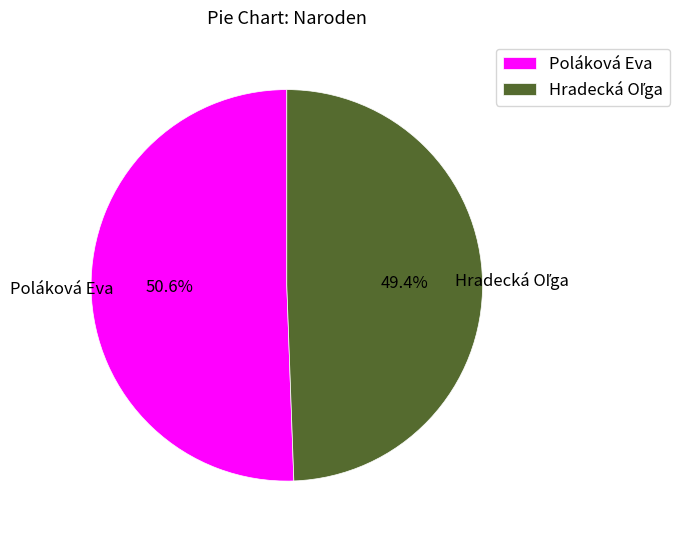

Which category has the biggest portion of the pie?

Poláková Eva